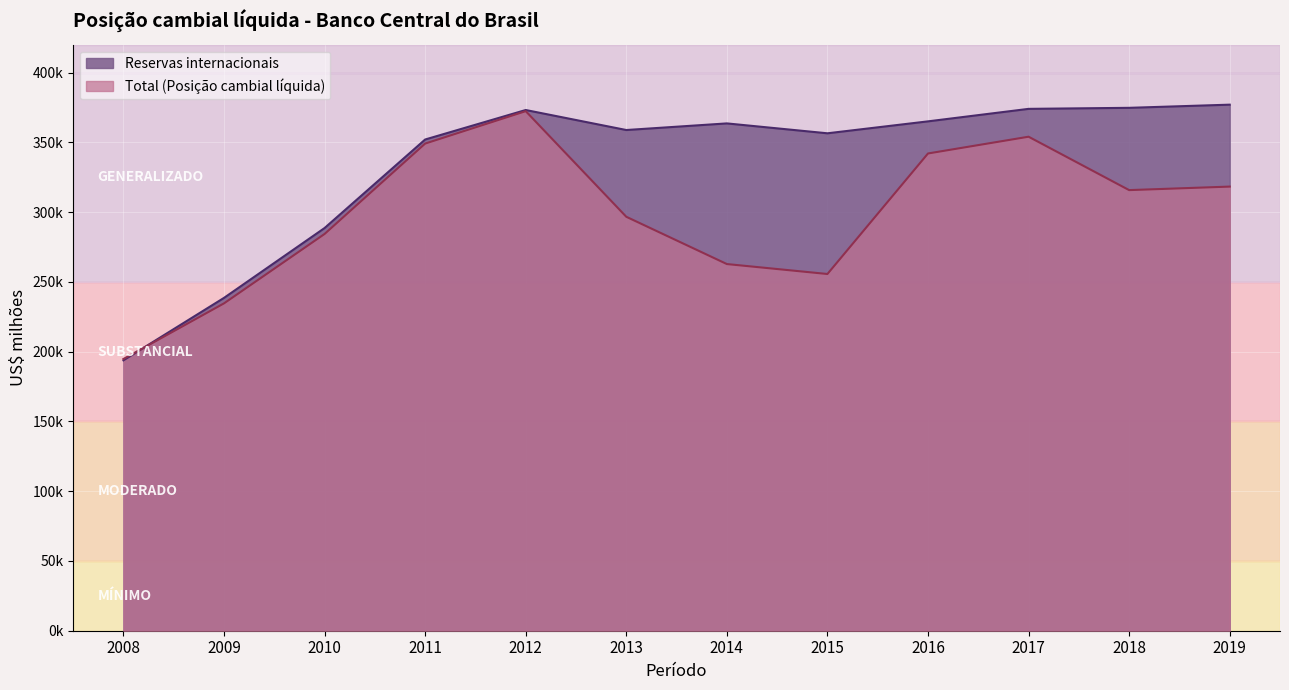

Is it true that Total (Posição cambial líquida) equals 349103.1 at 2011?

True